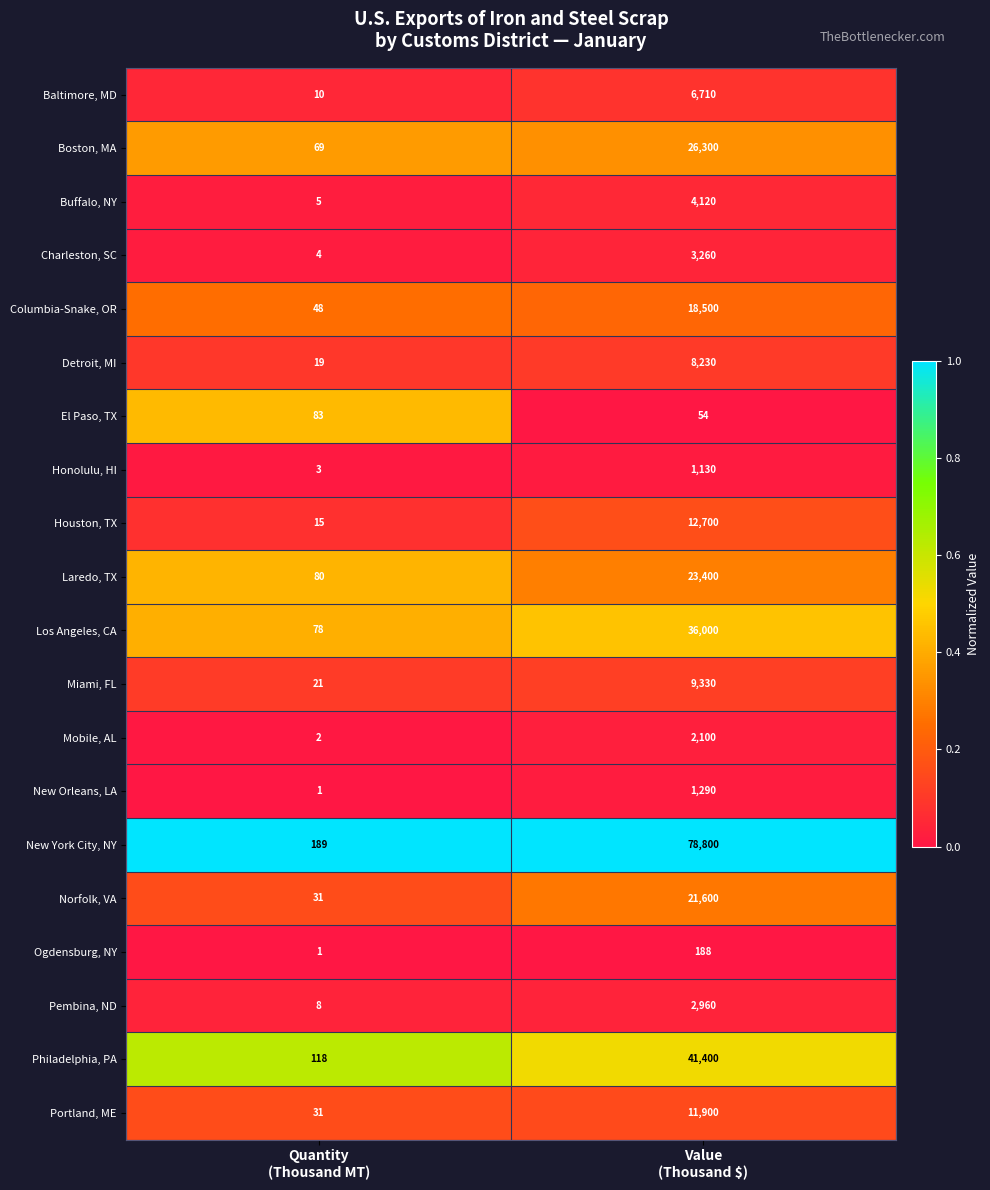

List the series in order of their peak value, lowest first.

El Paso, TX, Ogdensburg, NY, Honolulu, HI, New Orleans, LA, Mobile, AL, Pembina, ND, Charleston, SC, Buffalo, NY, Baltimore, MD, Detroit, MI, Miami, FL, Portland, ME, Houston, TX, Columbia-Snake, OR, Norfolk, VA, Laredo, TX, Boston, MA, Los Angeles, CA, Philadelphia, PA, New York City, NY